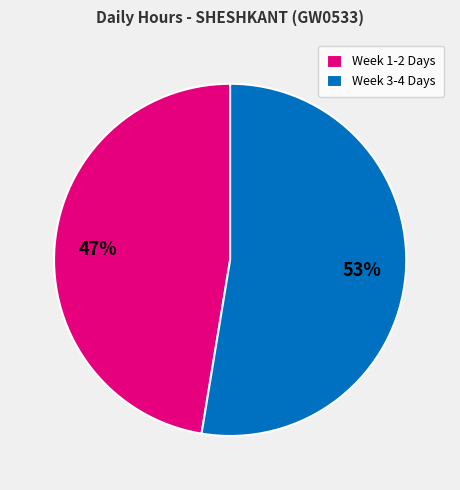

Approximately how many times larger is the value at Week 3-4 Days compared to Week 1-2 Days?

1.1